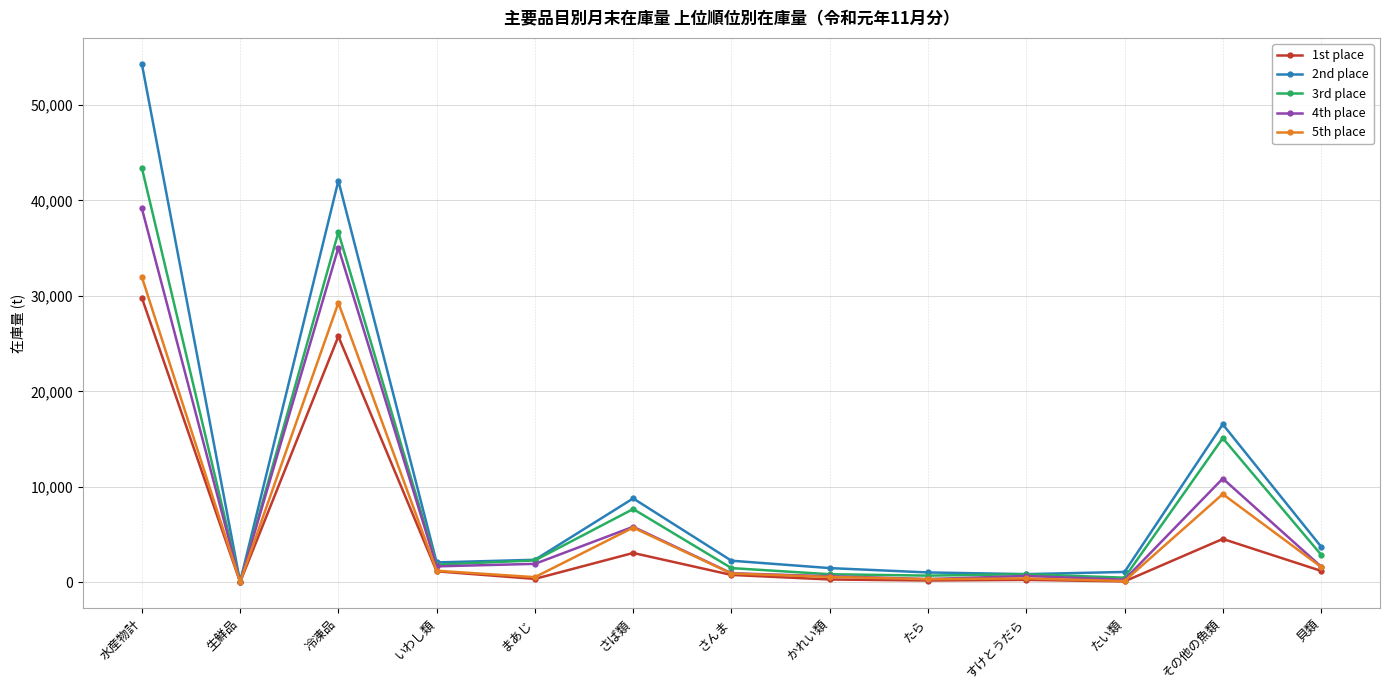

What is the maximum value for 5th place?

31987.0